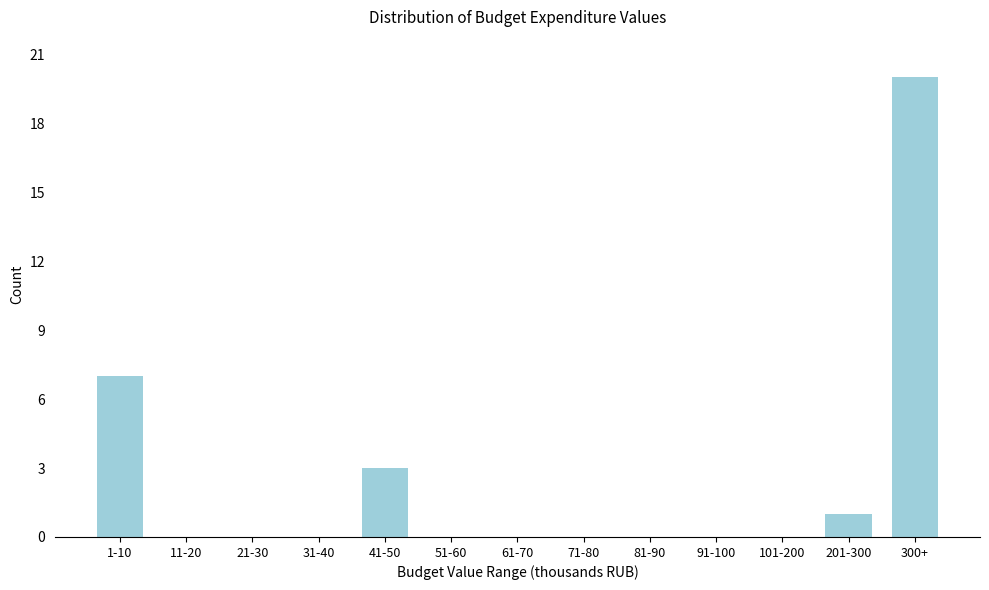

Reading left to right, what are all the values shown in this chart?

1-10=7	11-20=0	21-30=0	31-40=0	41-50=3	51-60=0	61-70=0	71-80=0	81-90=0	91-100=0	101-200=0	201-300=1	300+=20